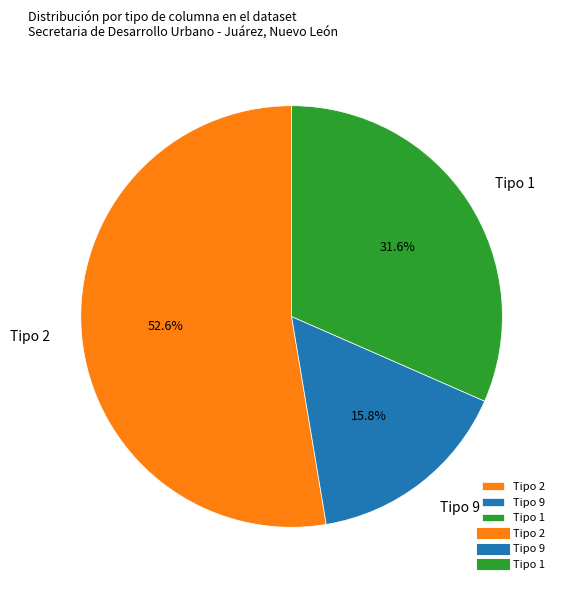

Which has a higher value, Tipo 2 or Tipo 9?

Tipo 2